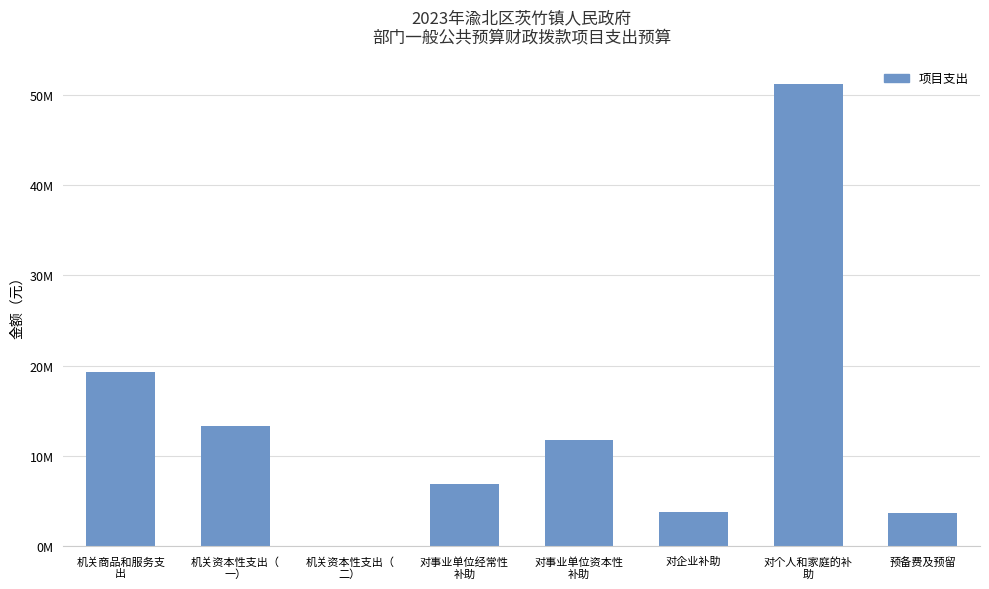

Are the bars grouped side by side (vs. stacked)?

No